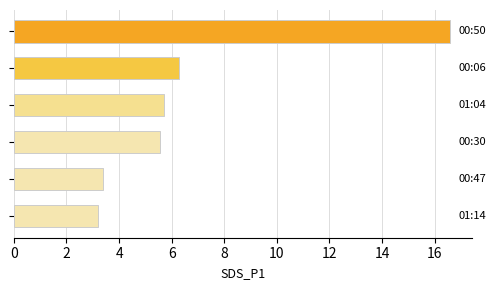

What is the difference between the second highest and minimum values?

3.1